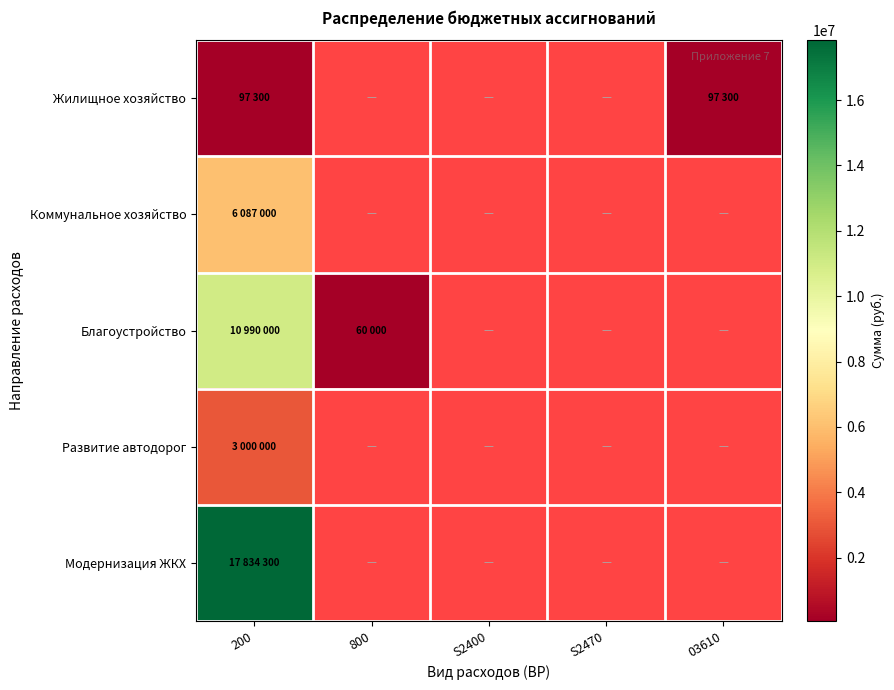

What is the smallest value displayed?

60000.0